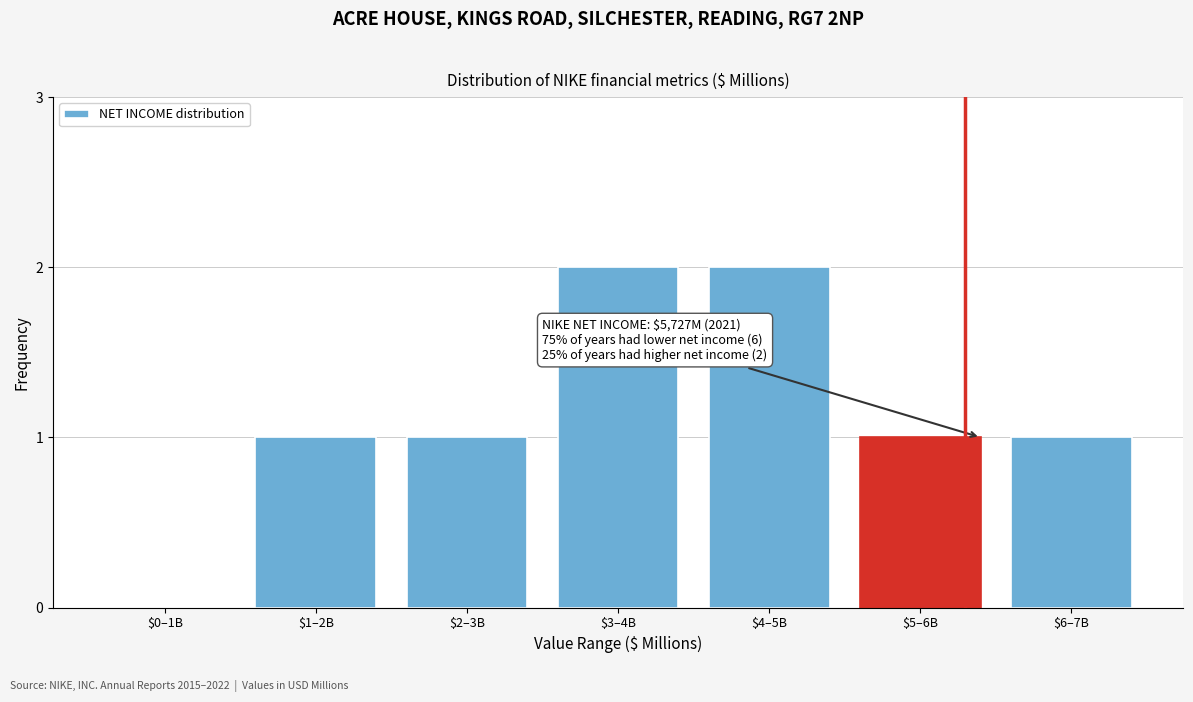

What is the sum of all values?

8